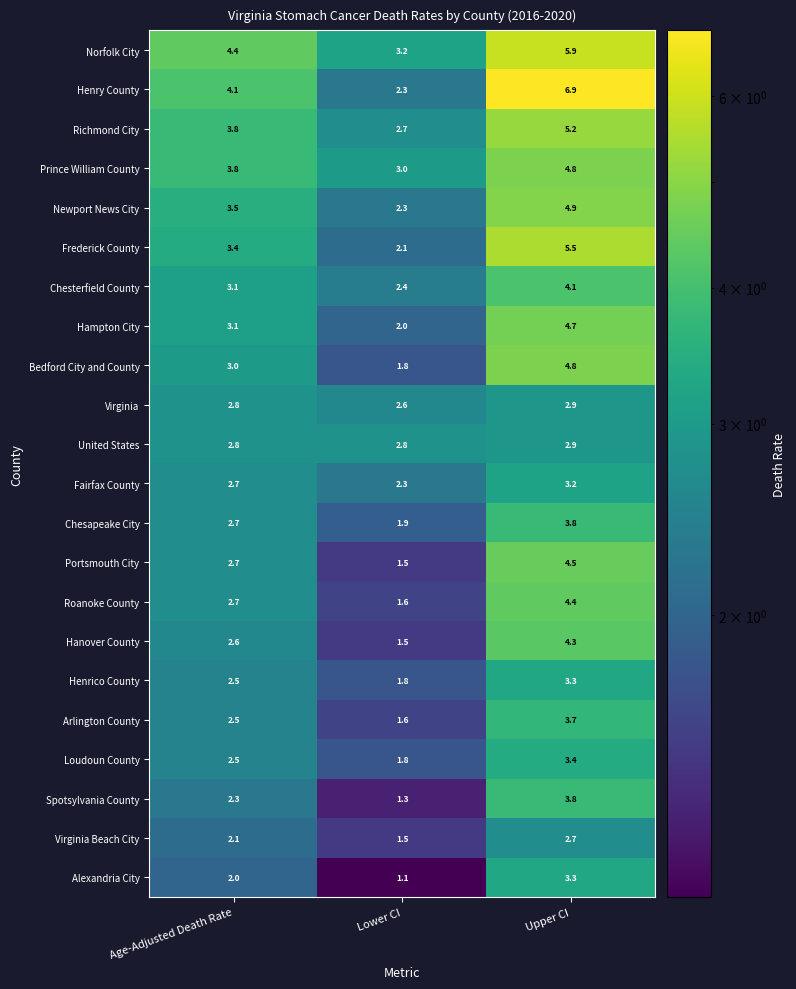

Which category has the lowest value across all series?

Lower CI